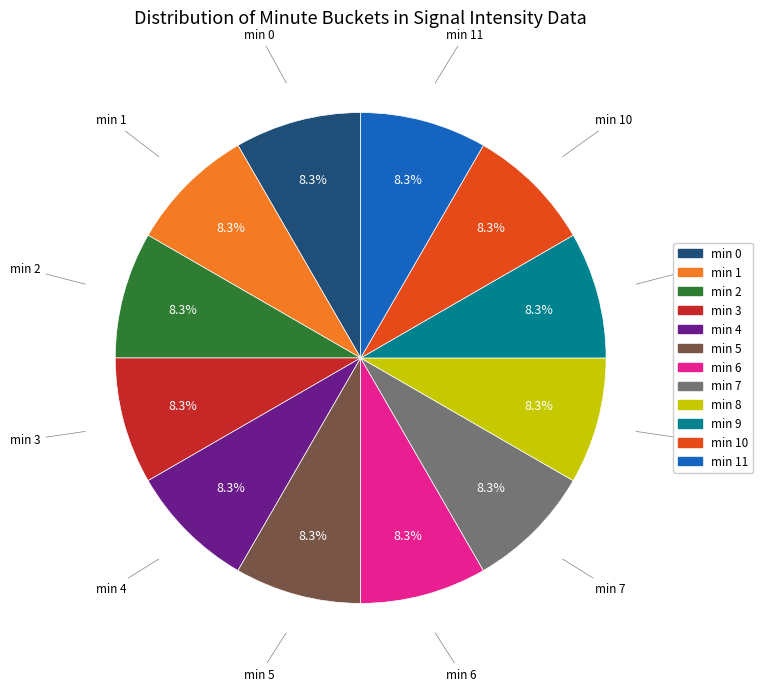

Is there a majority slice in this chart?

No